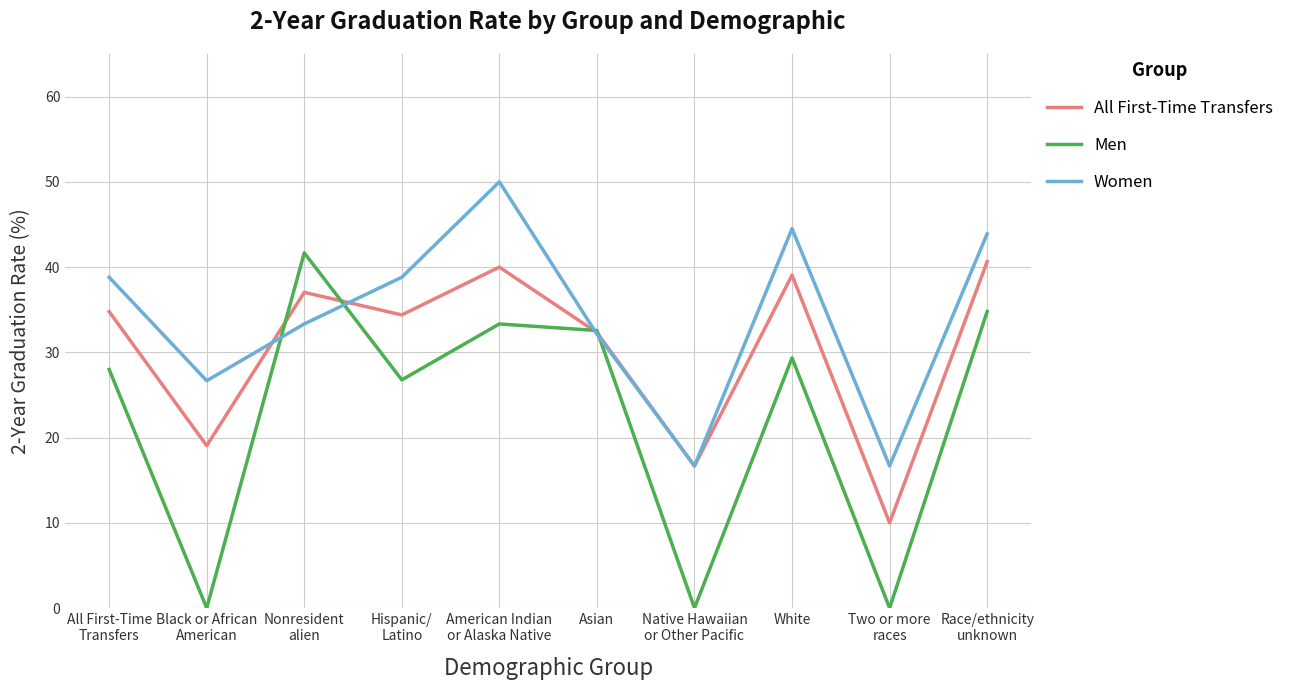

Which series has the largest total across all categories?

Women